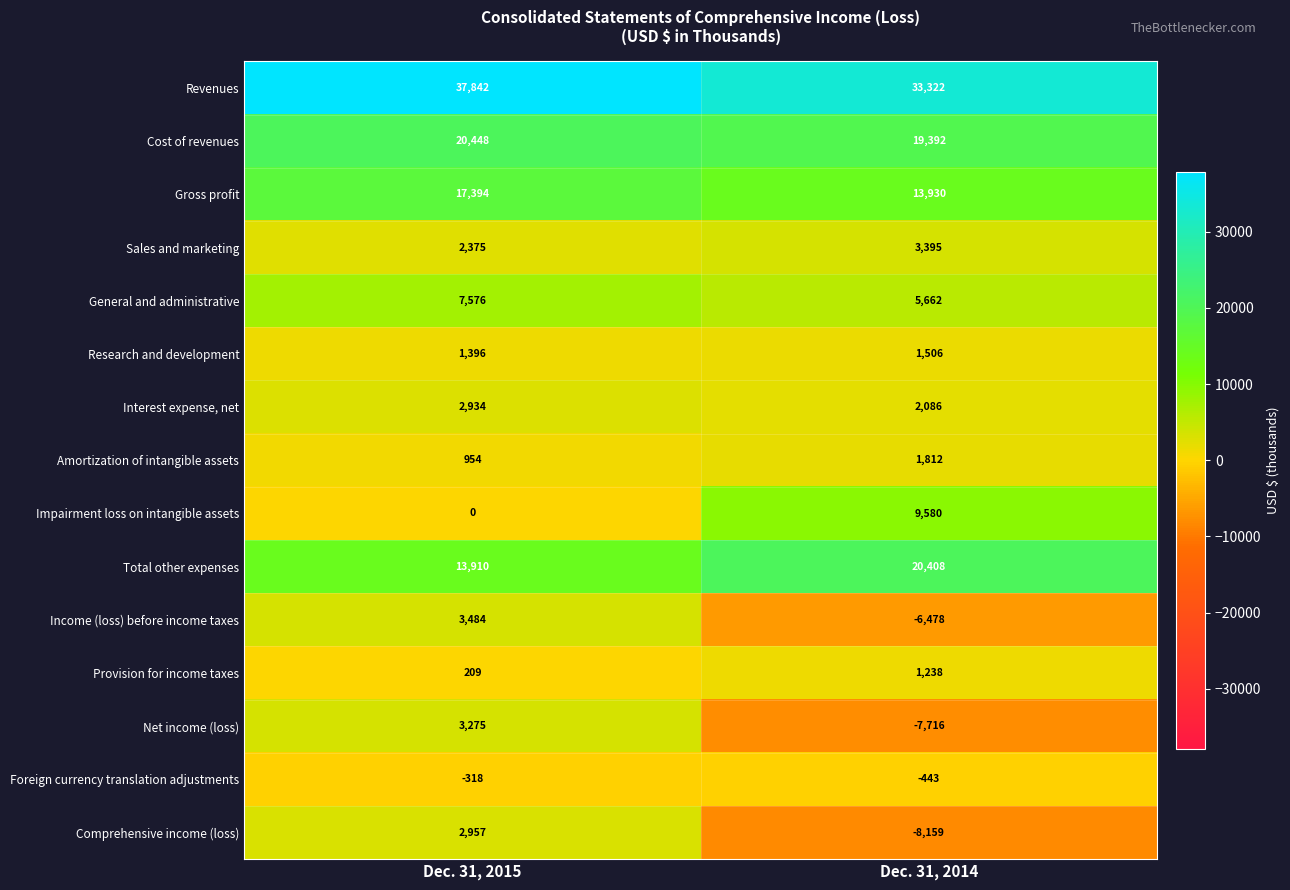

Which series changed the most between Dec. 31, 2015 and Dec. 31, 2014?

Comprehensive income (loss)